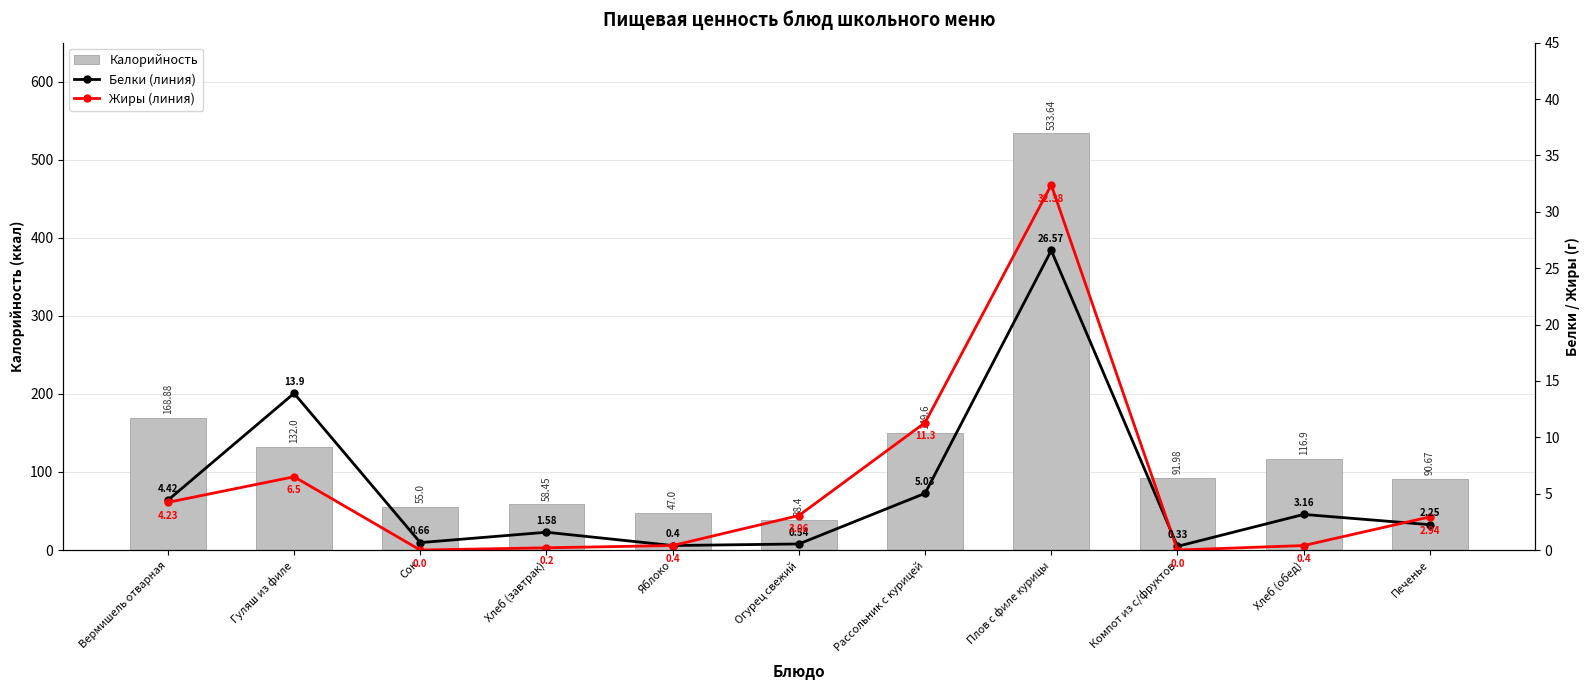

How many values in the Калорийность series are below 91?

5